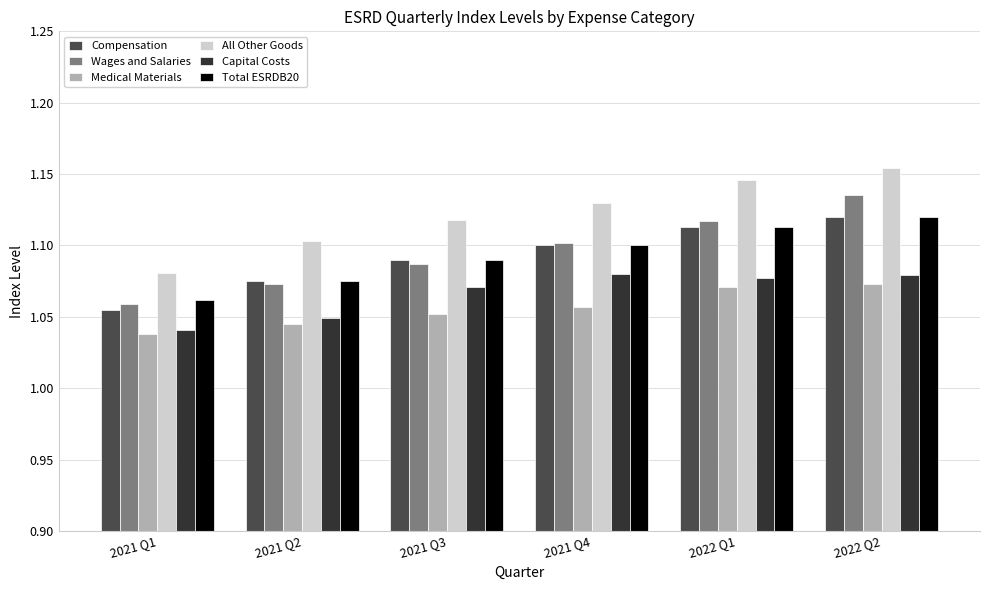

The Total ESRDB20 series shows 1.7 at 2021 Q3. True or false?

False